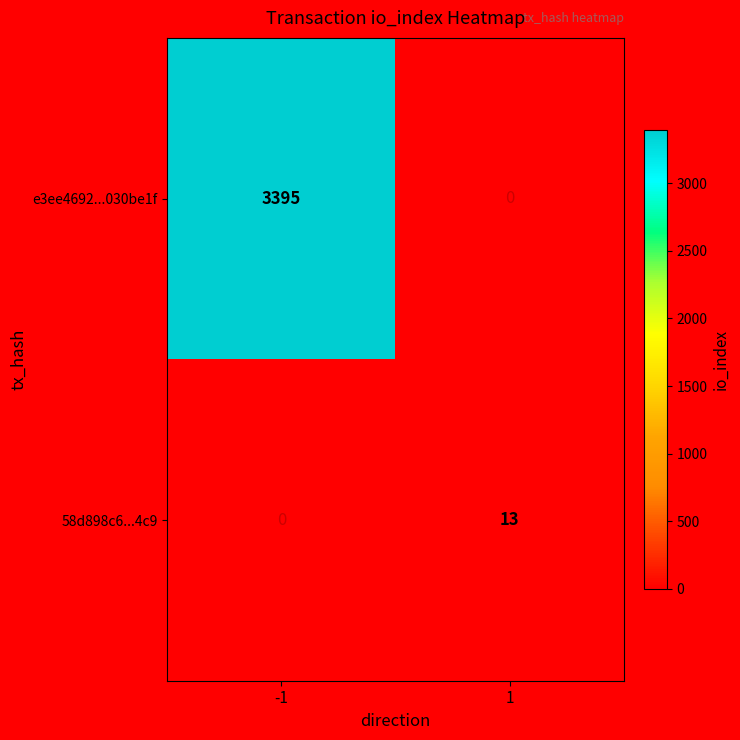

Is it true that e3ee4692...030be1f equals 834 at -1?

False